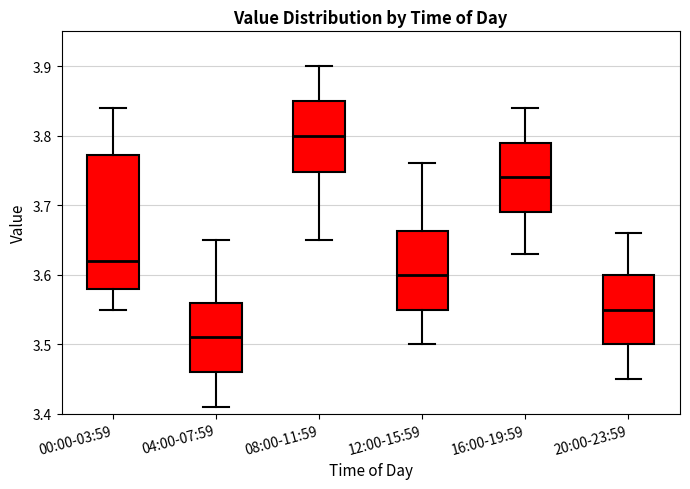

Reading left to right, read every box against the y-axis: the position of its median line, the range the box covers, and the ends of its whiskers. The values are not printed on the chart, so give them approximately, as read against the axis.

00:00-03:59: median 3.62, box 3.58 to 3.77, whiskers 3.55 to 3.84
04:00-07:59: median 3.51, box 3.46 to 3.56, whiskers 3.41 to 3.65
08:00-11:59: median 3.80, box 3.75 to 3.85, whiskers 3.65 to 3.90
12:00-15:59: median 3.60, box 3.55 to 3.66, whiskers 3.50 to 3.76
16:00-19:59: median 3.74, box 3.69 to 3.79, whiskers 3.63 to 3.84
20:00-23:59: median 3.55, box 3.50 to 3.60, whiskers 3.45 to 3.66